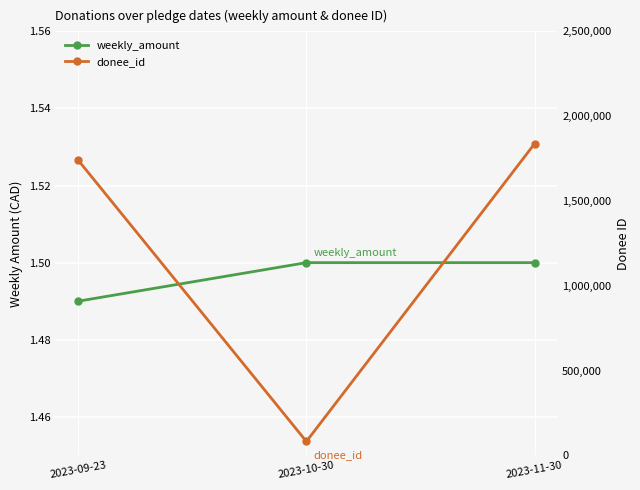

What is the total value across all series at 2023-09-23?

1740105.5